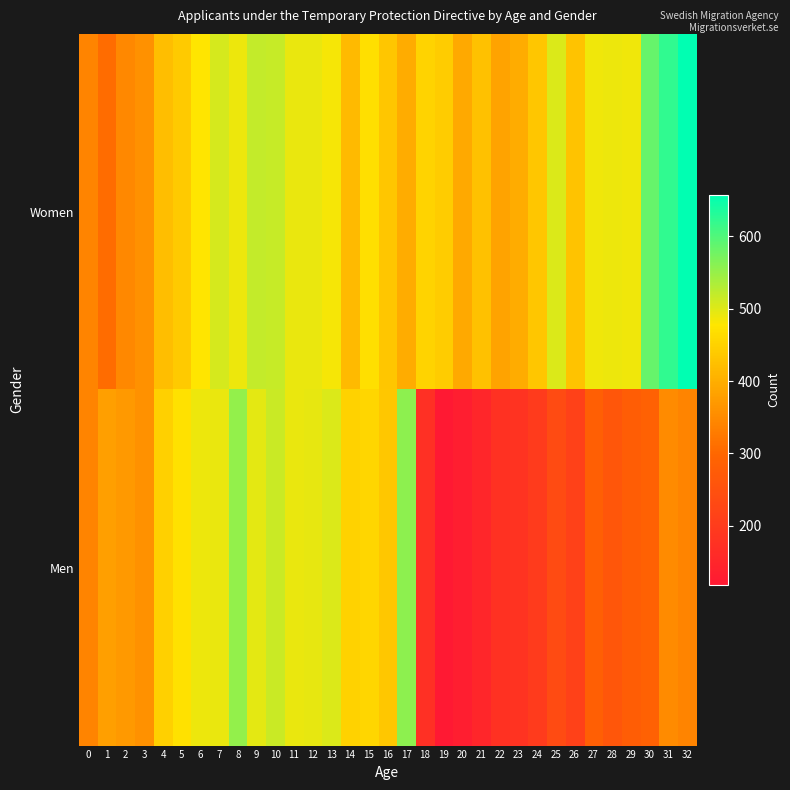

Reading left to right, extract all data points from this chart.

Women: 0=341	1=307	2=348	3=360	4=422	5=439	6=477	7=507	8=490	9=520	10=517	11=491	12=492	13=484	14=416	15=469	16=433	17=398	18=452	19=441	20=394	21=426	22=384	23=397	24=434	25=502	26=429	27=487	28=490	29=488	30=584	31=622	32=657
Men: 0=341	1=378	2=370	3=360	4=448	5=470	6=490	7=493	8=553	9=496	10=516	11=493	12=494	13=503	14=450	15=456	16=435	17=558	18=173	19=119	20=130	21=149	22=176	23=181	24=200	25=235	26=215	27=283	28=264	29=279	30=289	31=351	32=341